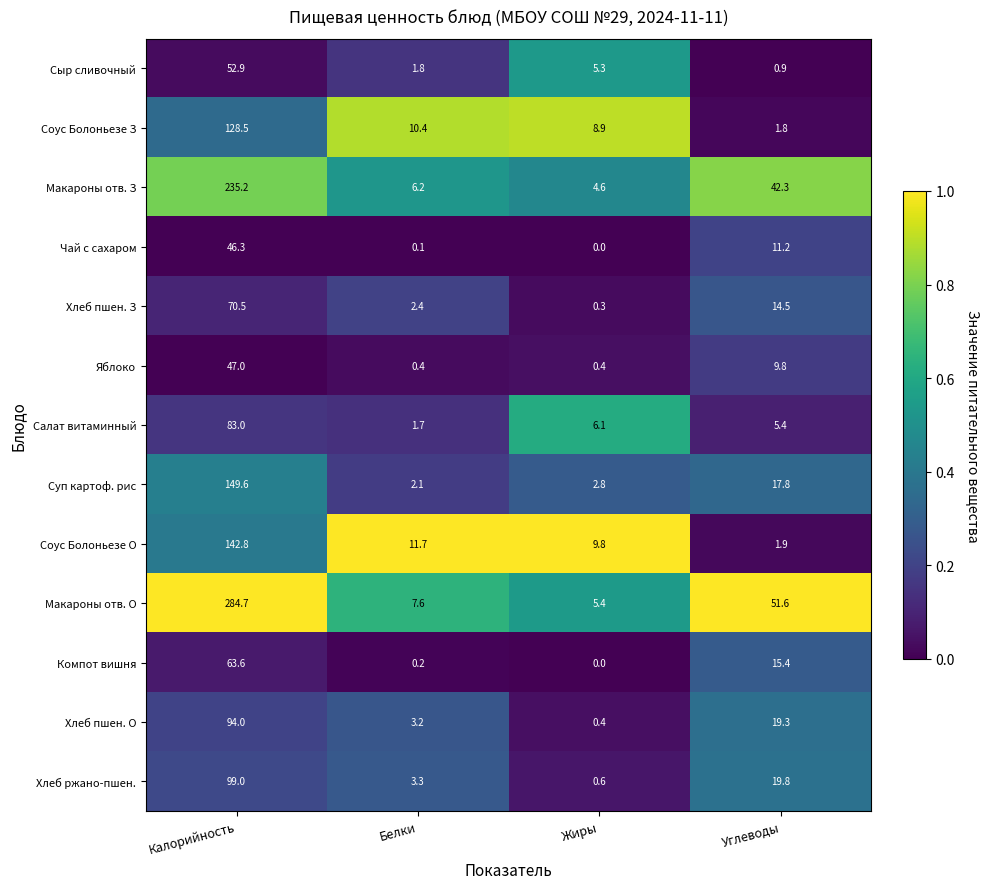

List the series in order of their peak value, lowest first.

Чай с сахаром, Яблоко, Сыр сливочный, Компот вишня, Хлеб пшен. З, Салат витаминный, Хлеб пшен. О, Хлеб ржано-пшен., Соус Болоньезе З, Соус Болоньезе О, Суп картоф. рис, Макароны отв. З, Макароны отв. О